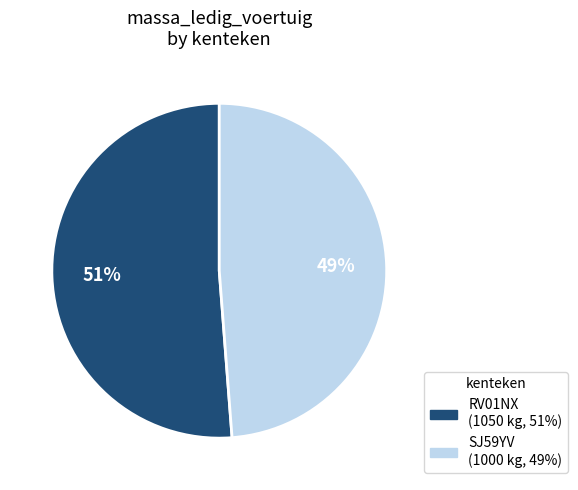

The SJ59YV slice represents 61% of the pie. True or false?

False